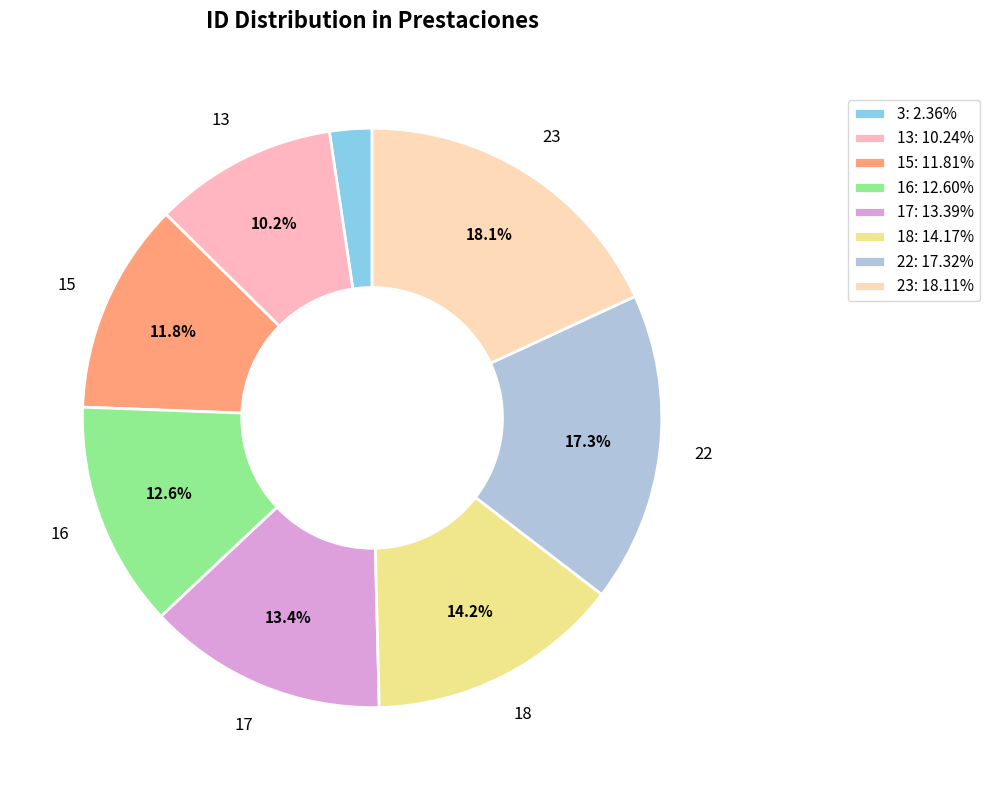

Does 18 represent more than half of the total?

No